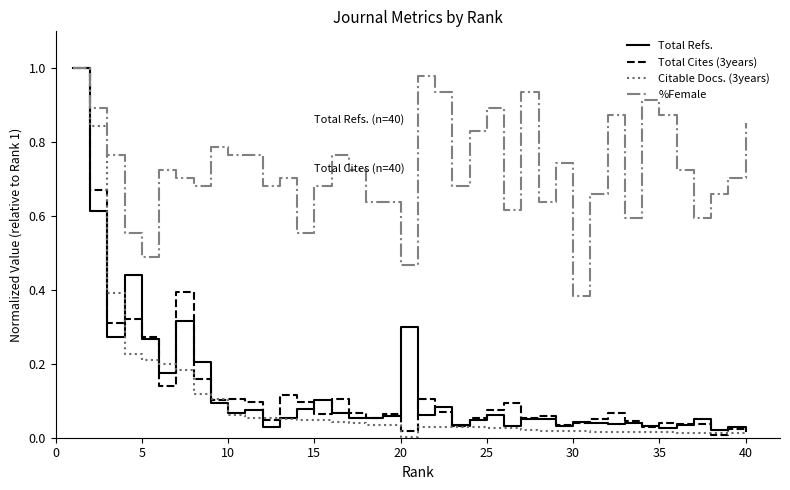

Which series has the largest total across all categories?

%Female